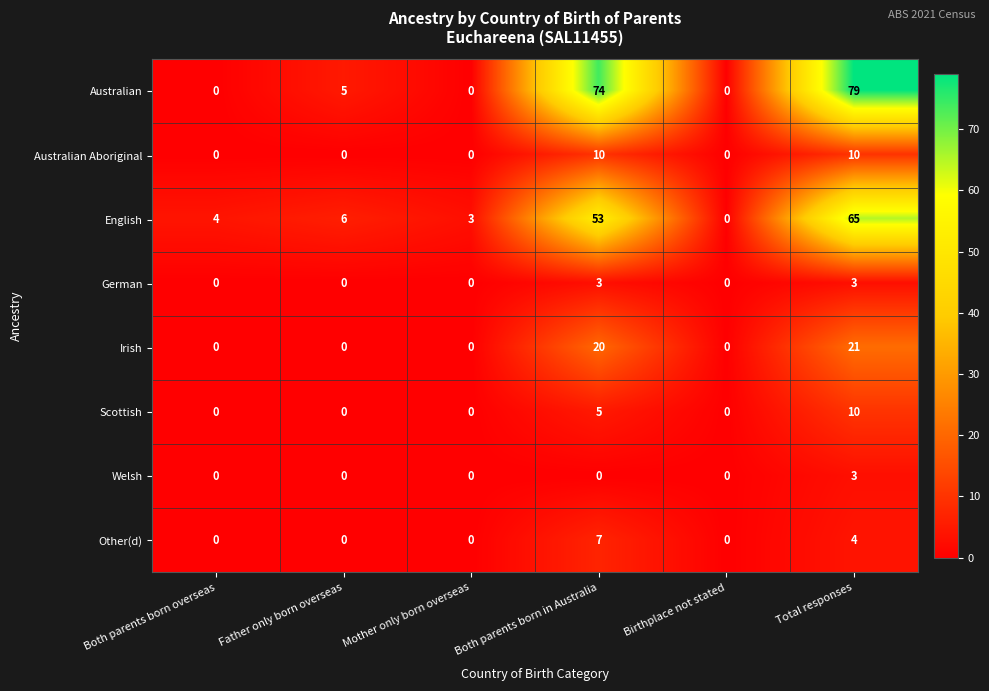

Which series has the largest total across all categories?

Australian